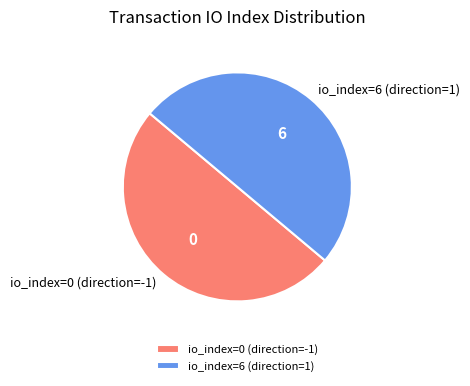

Approximately how many times larger is the value at io_index=6 (direction=1) compared to io_index=0 (direction=-1)?

1.0